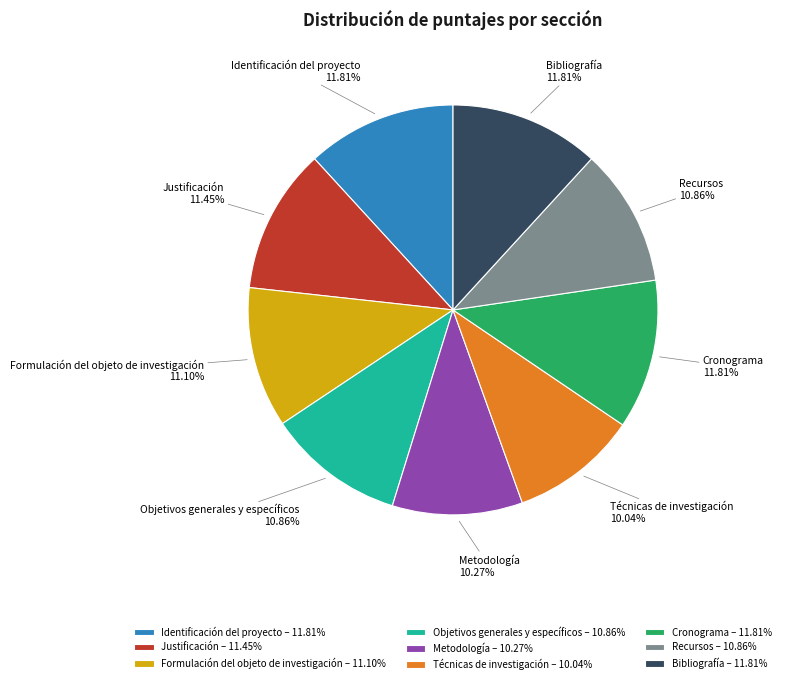

To the nearest percent, what portion does Técnicas de investigación represent?

10%